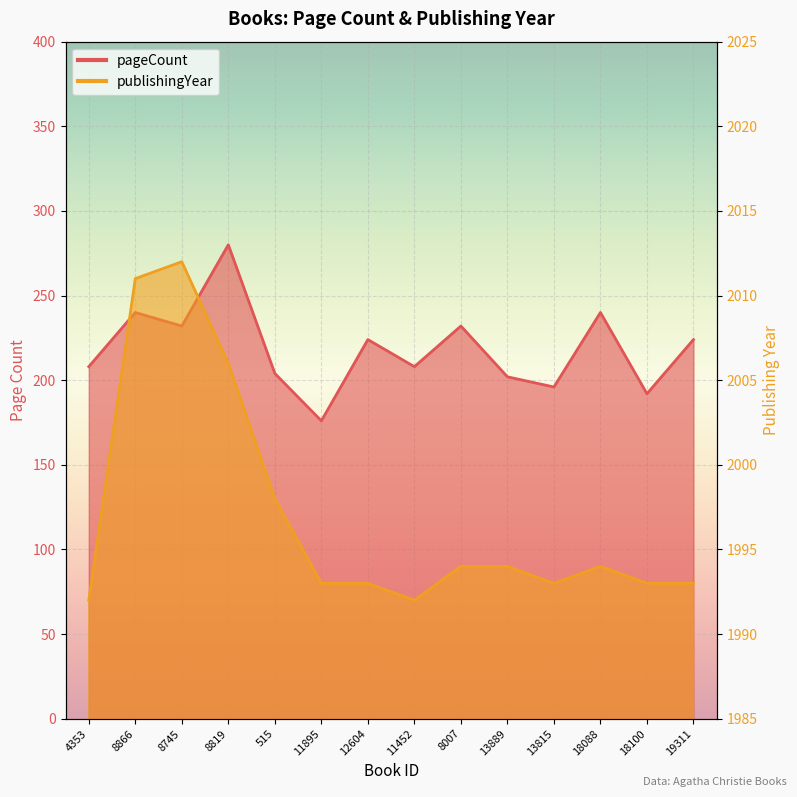

What position from the left is 18100?

13